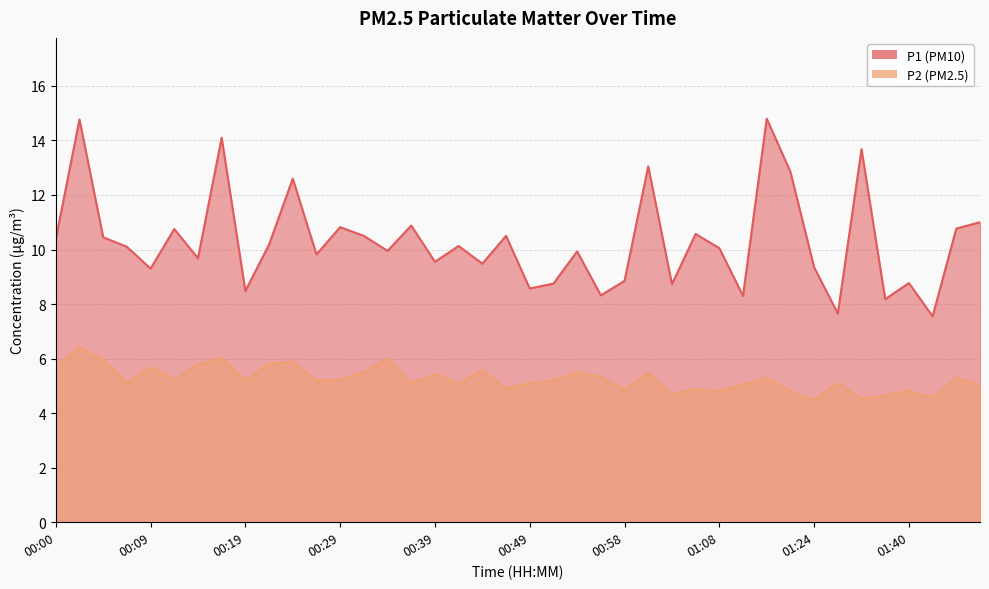

Rank the categories by P1 value from highest to lowest.

01:17, 00:02, 00:17, 01:35, 01:01, 01:19, 00:24, 01:47, 00:36, 00:29, 01:45, 00:12, 01:06, 00:31, 00:46, 00:05, 00:00, 00:22, 00:41, 00:07, 01:08, 00:34, 00:53, 00:27, 00:14, 00:39, 00:44, 01:24, 00:09, 00:58, 01:40, 00:51, 01:03, 00:49, 00:19, 00:56, 01:11, 01:37, 01:27, 01:42